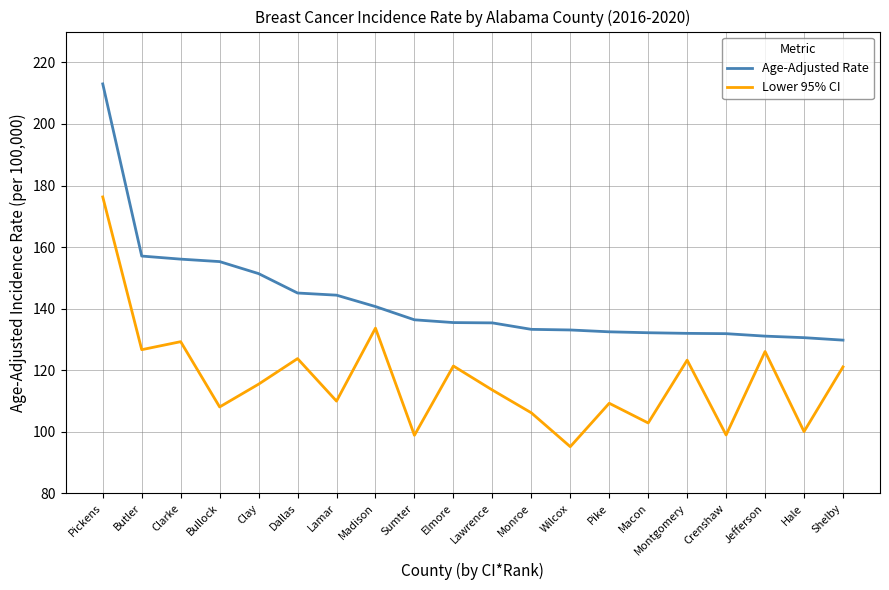

What is the total value across all series at Hale?

230.7